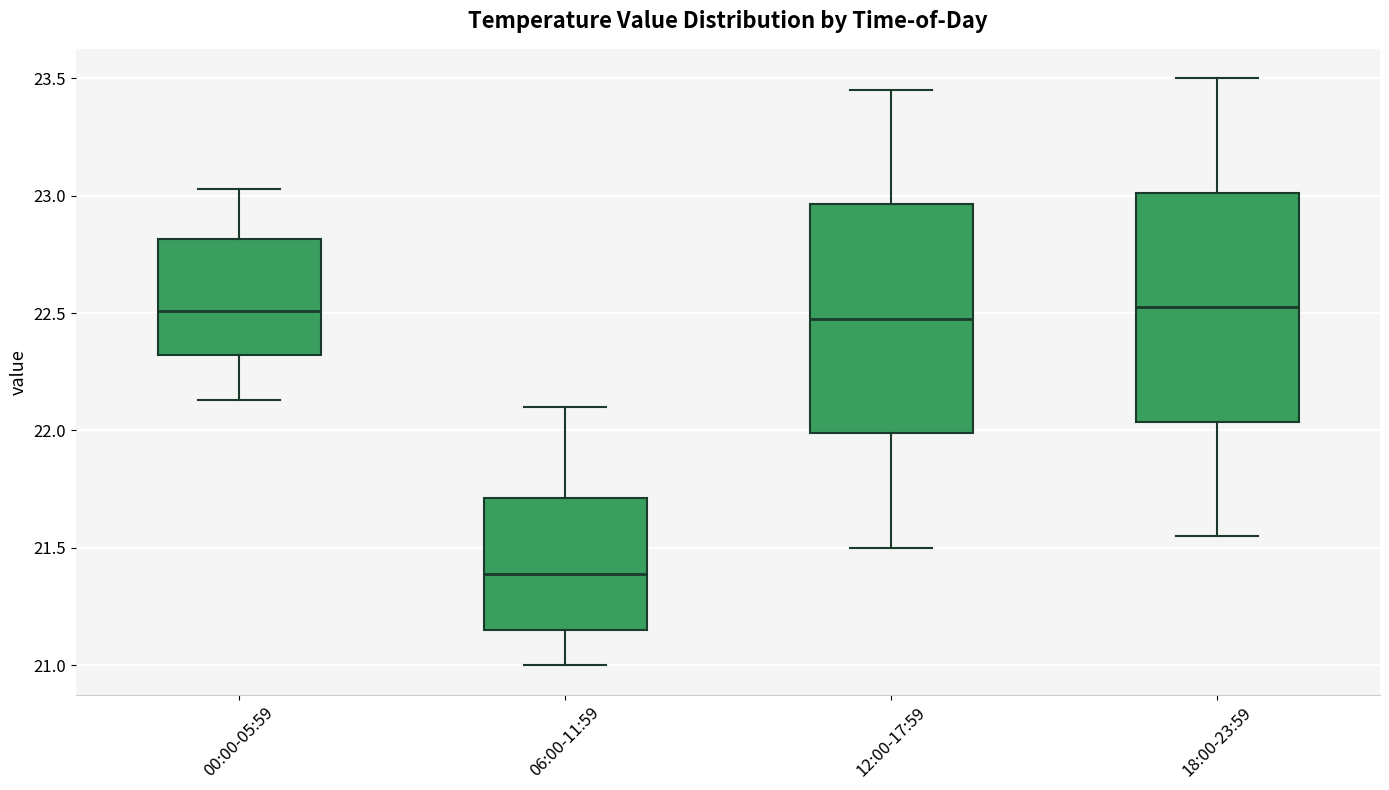

Where does the lower whisker of the box for 12:00-17:59 end on the y-axis? The values are not printed on the chart, so give them approximately, as read against the axis.

21.50